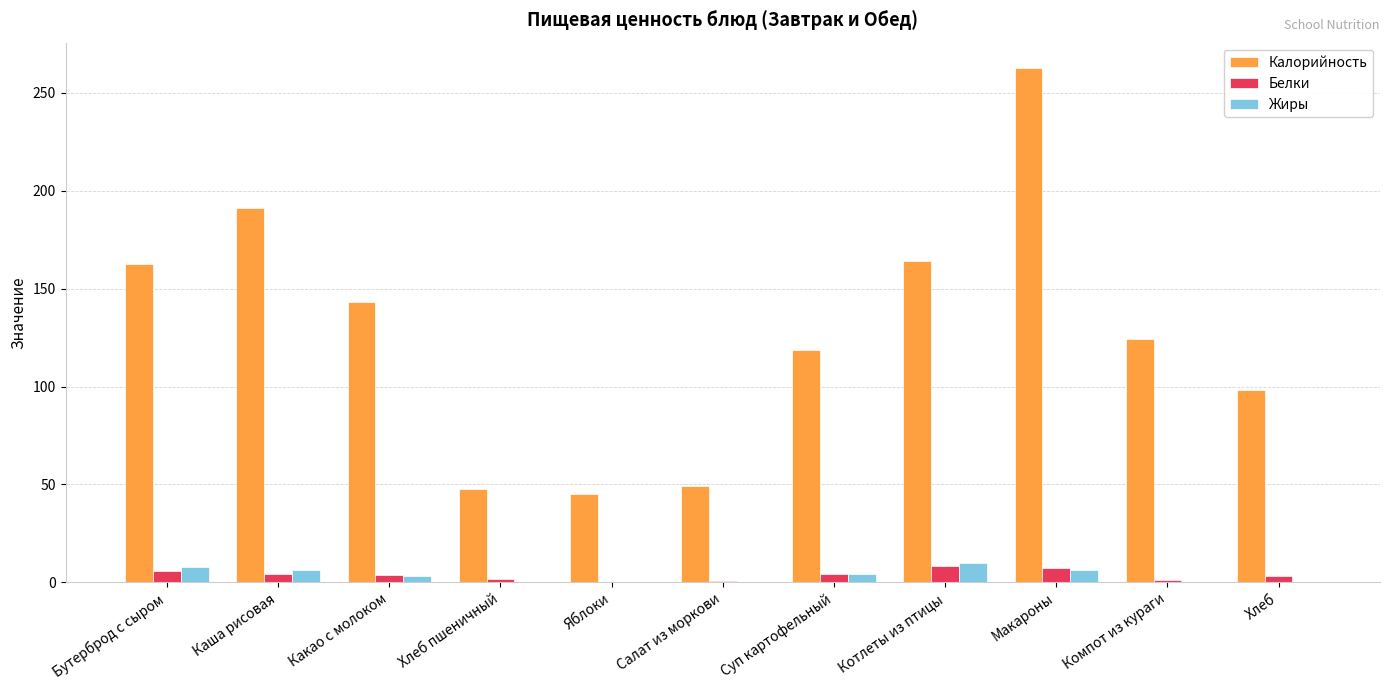

Is it true that Калорийность equals 428.7 at Макароны?

False